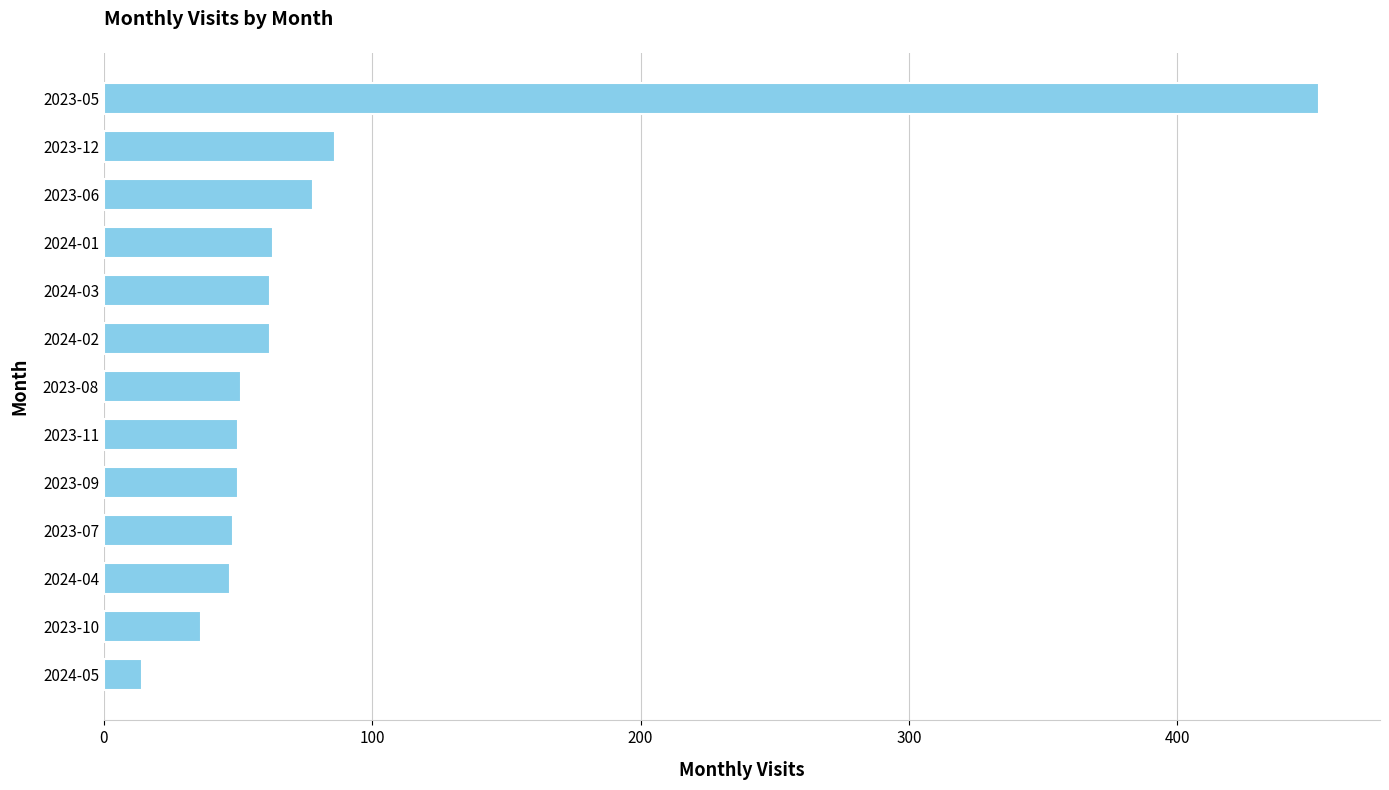

What is the change in value from 2024-05 to 2024-01?

+49